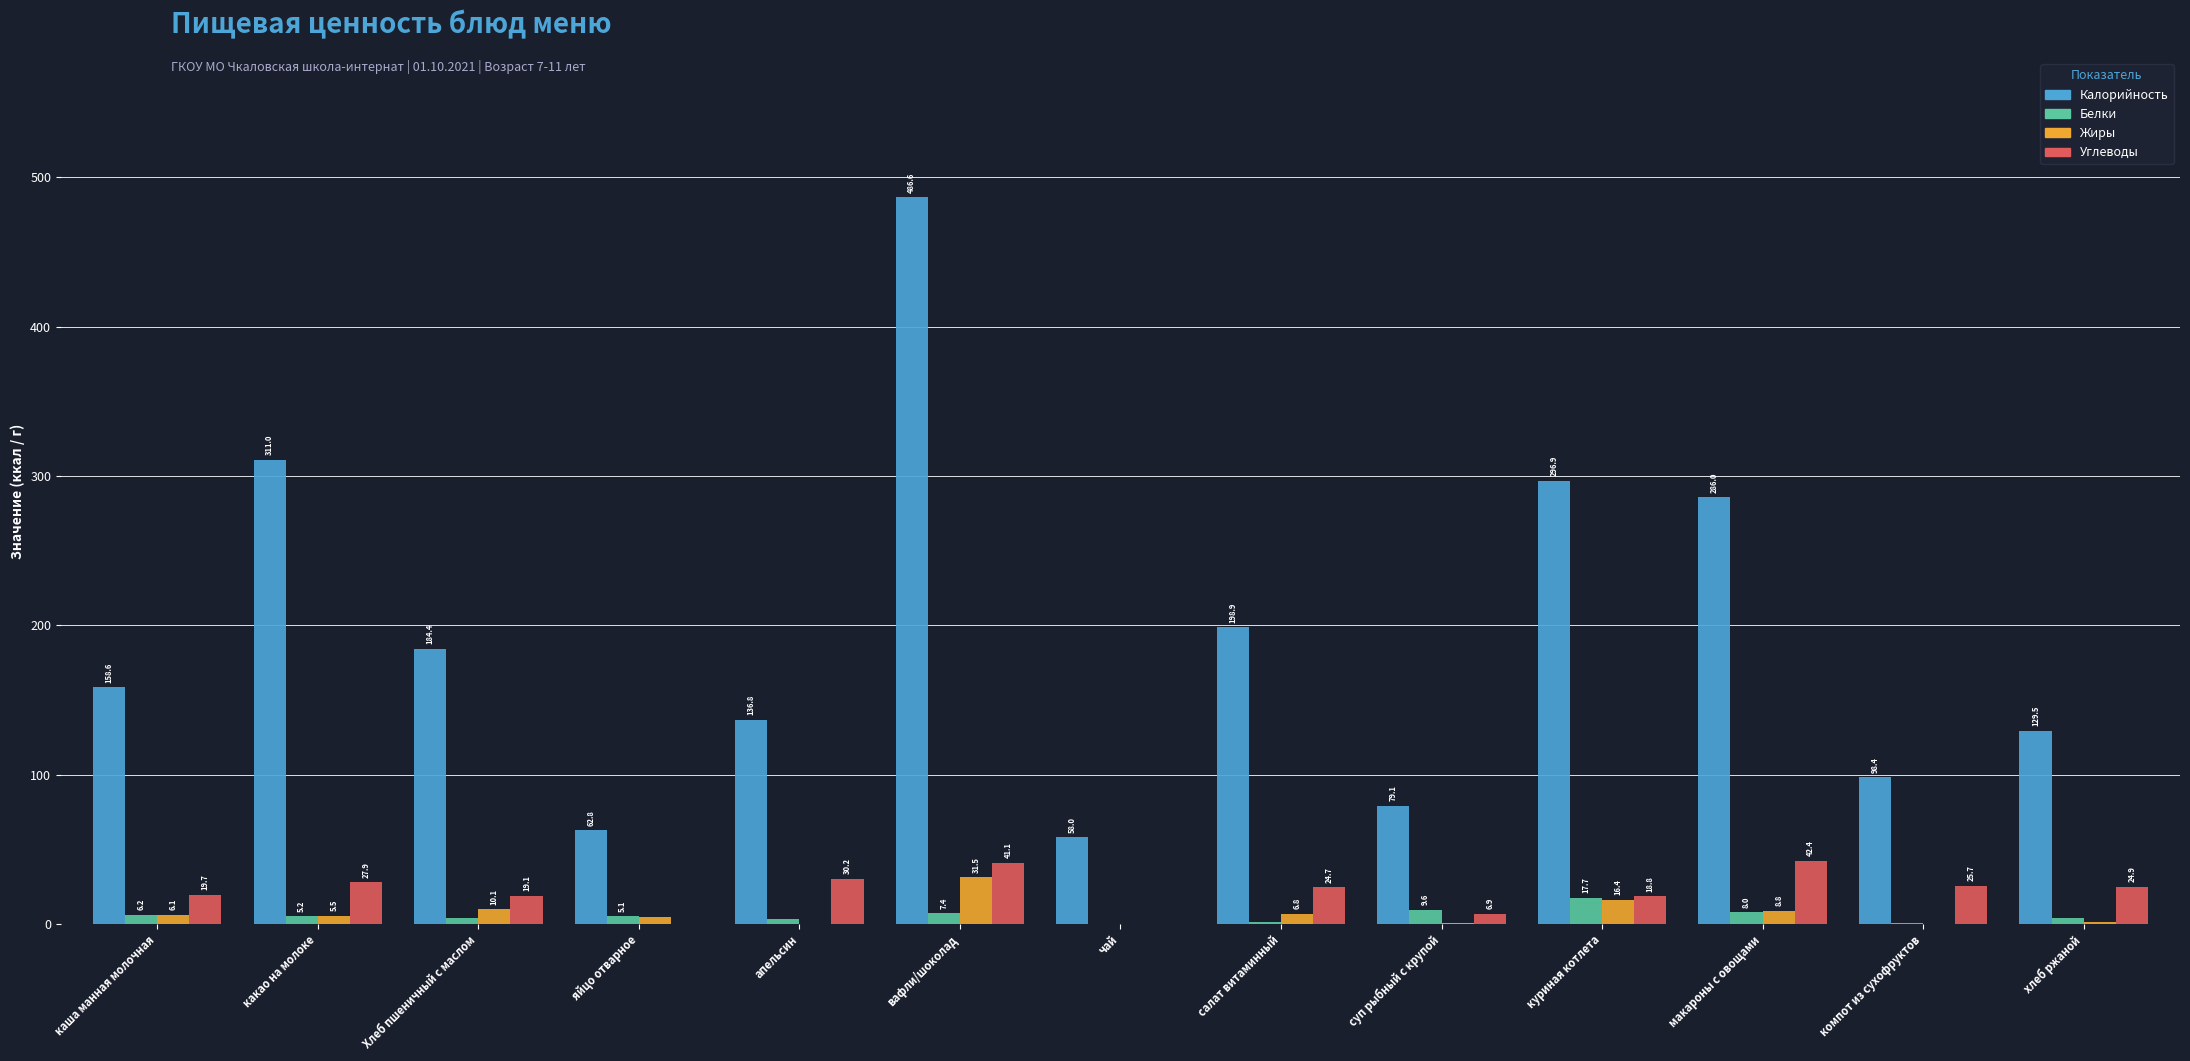

At which label is Жиры closest to 15?

куриная котлета